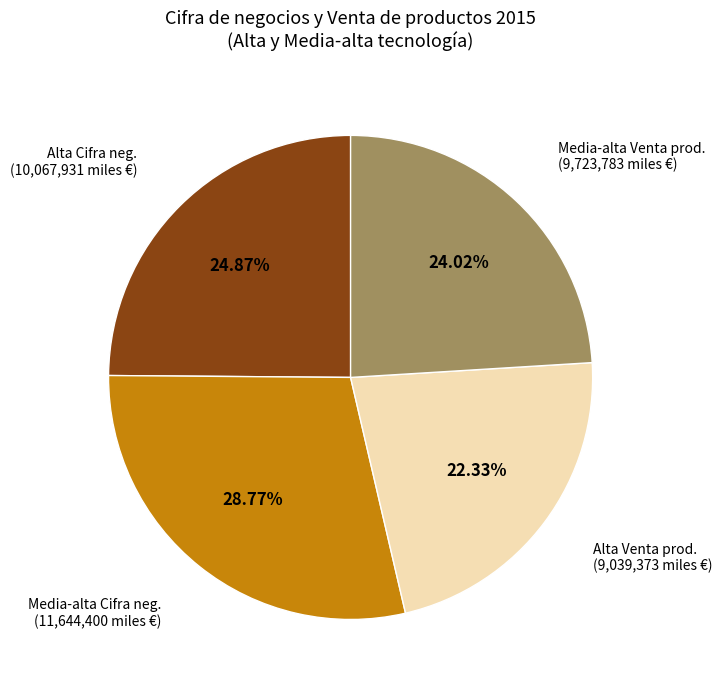

Does any single category account for the majority?

No